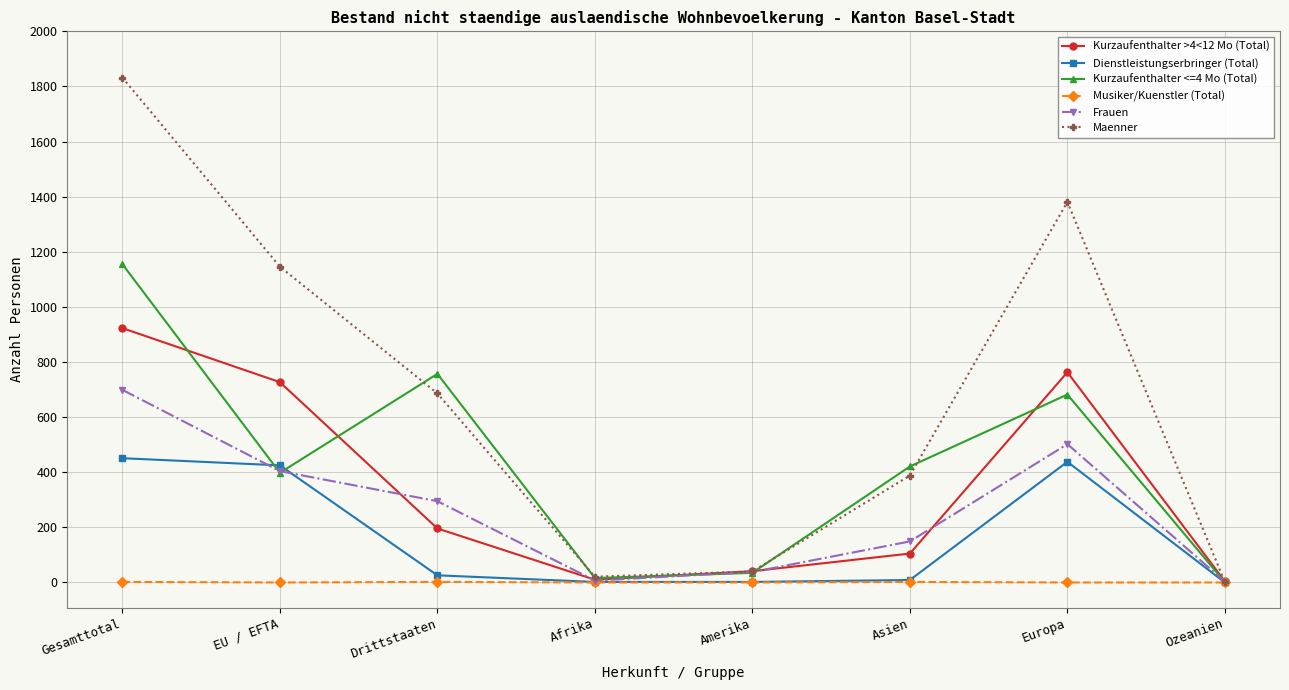

What is the difference between the highest and lowest values at Afrika?

21